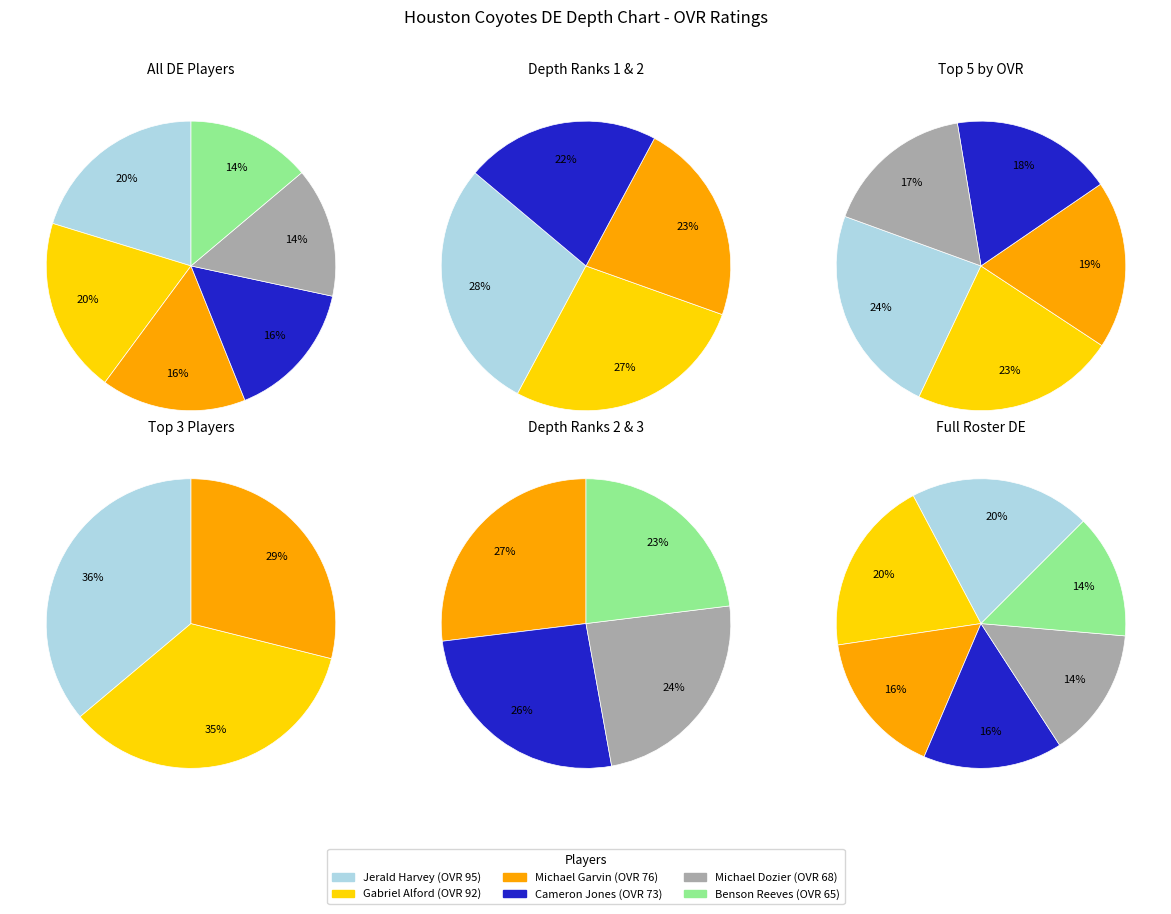

Is it true that Cameron Jones is 24% of the pie?

False